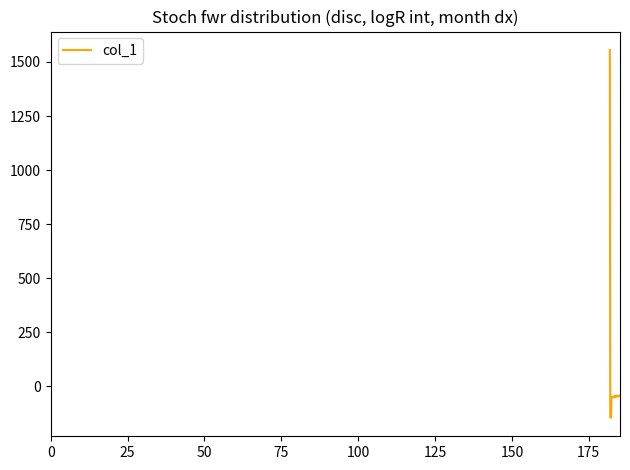

What is the smallest value displayed?

-145.8